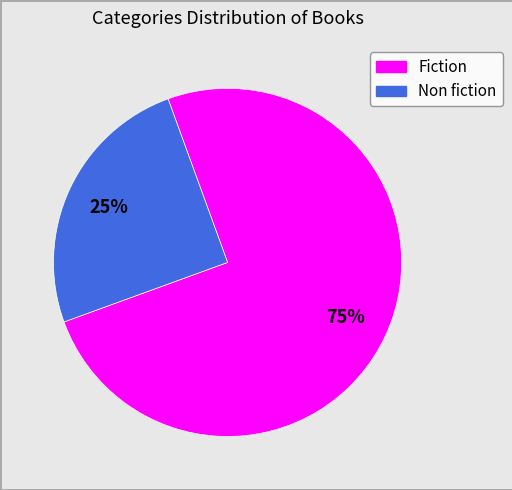

Between Non fiction and Fiction, which is larger?

Fiction